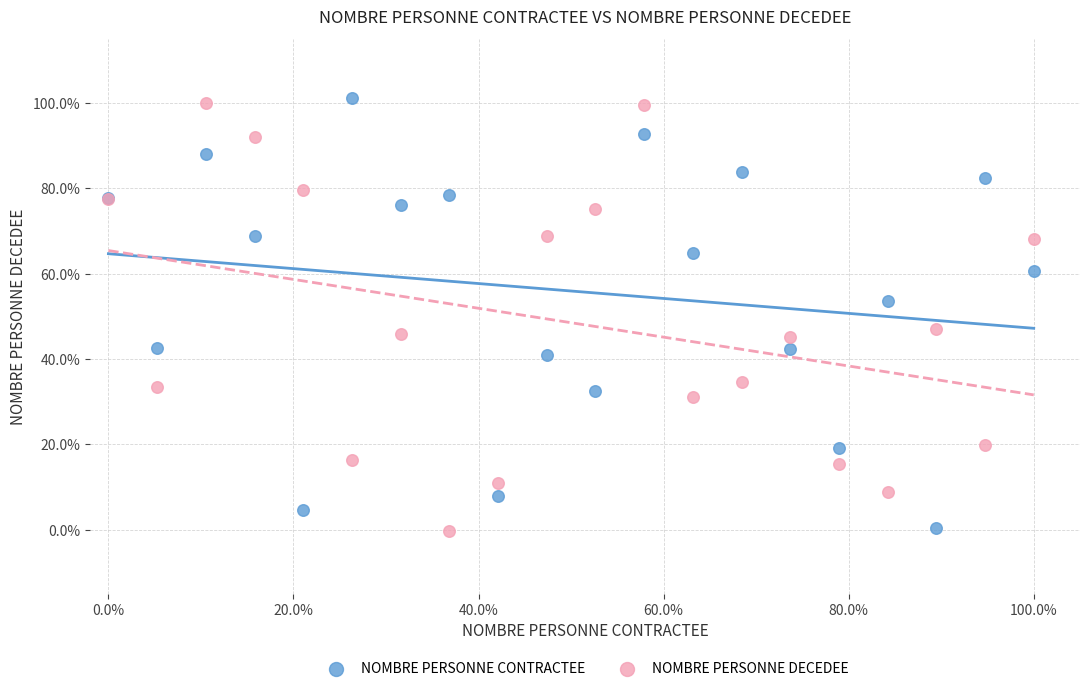

Which series reaches the maximum Y coordinate?

NOMBRE PERSONNE CONTRACTEE